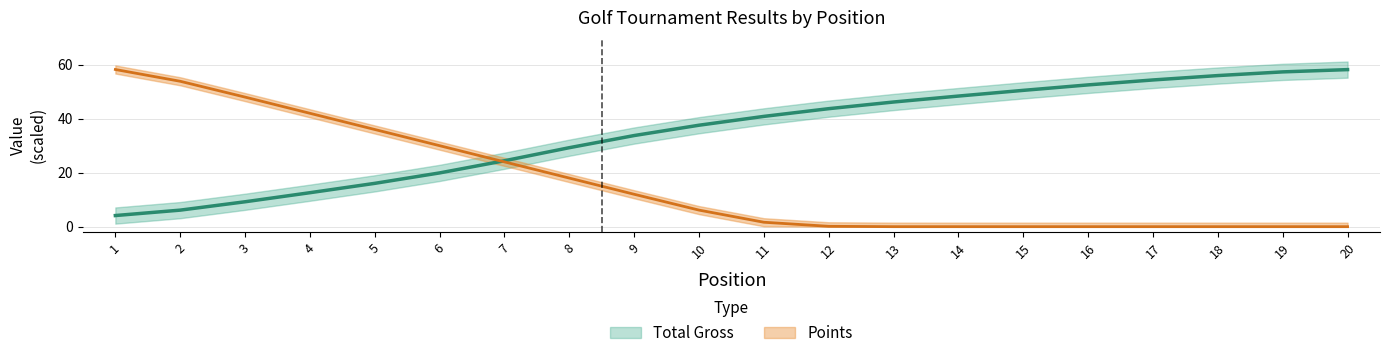

Reading right to left, what are all the values shown in this chart?

Total Gross: 58.2	57.3	56.0	54.3	52.5	50.5	48.4	46.2	43.7	40.9	37.6	33.8	29.3	24.4	19.9	16.0	12.6	9.2	6.1	4.1
Points: 0.0	0.0	0.0	0.0	0.0	0.0	0.0	0.0	0.1	1.6	6.1	12.0	18.0	24.0	30.0	36.0	42.0	48.0	53.9	58.2